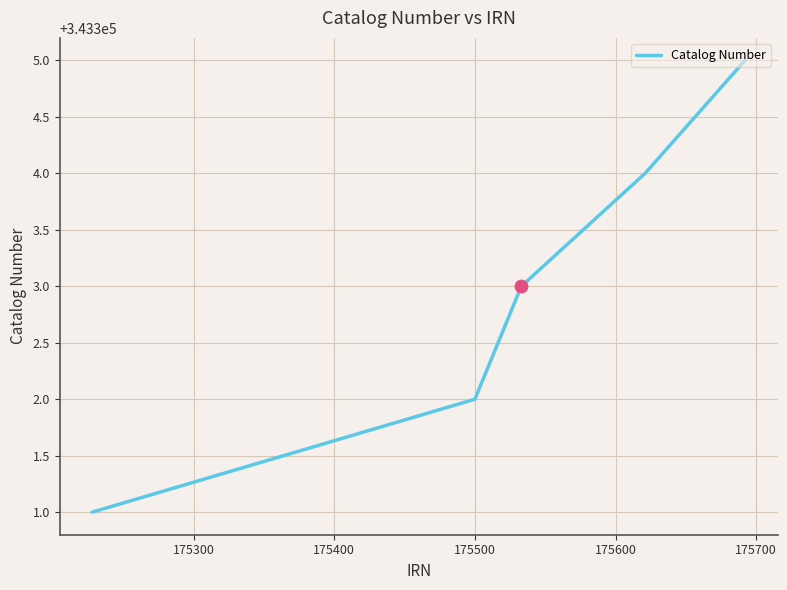

What is the greatest value displayed?

343305